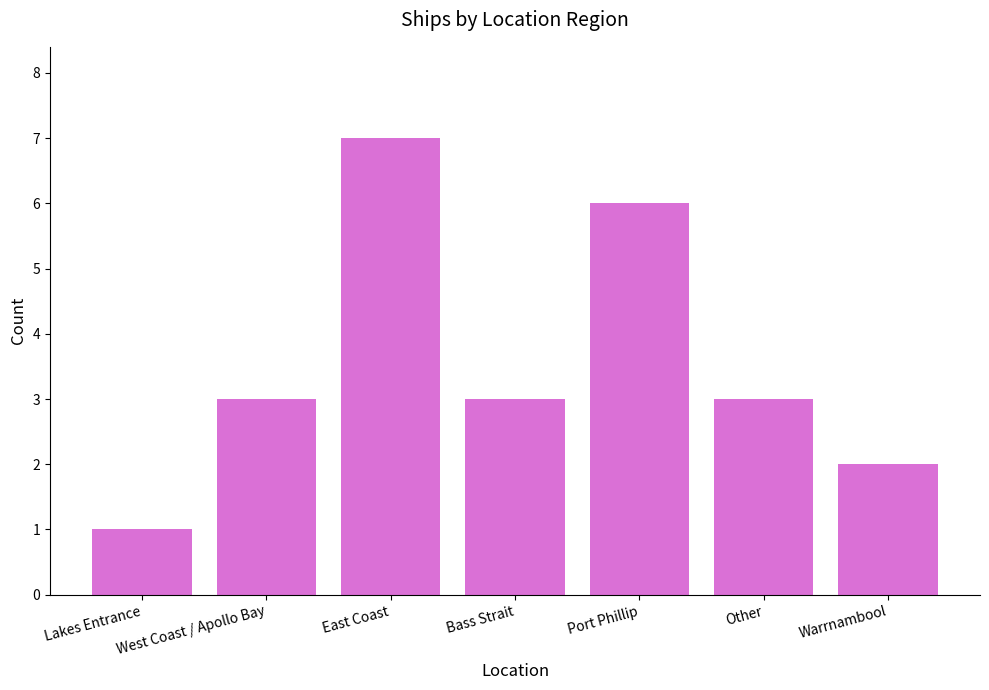

What is the greatest value displayed?

7